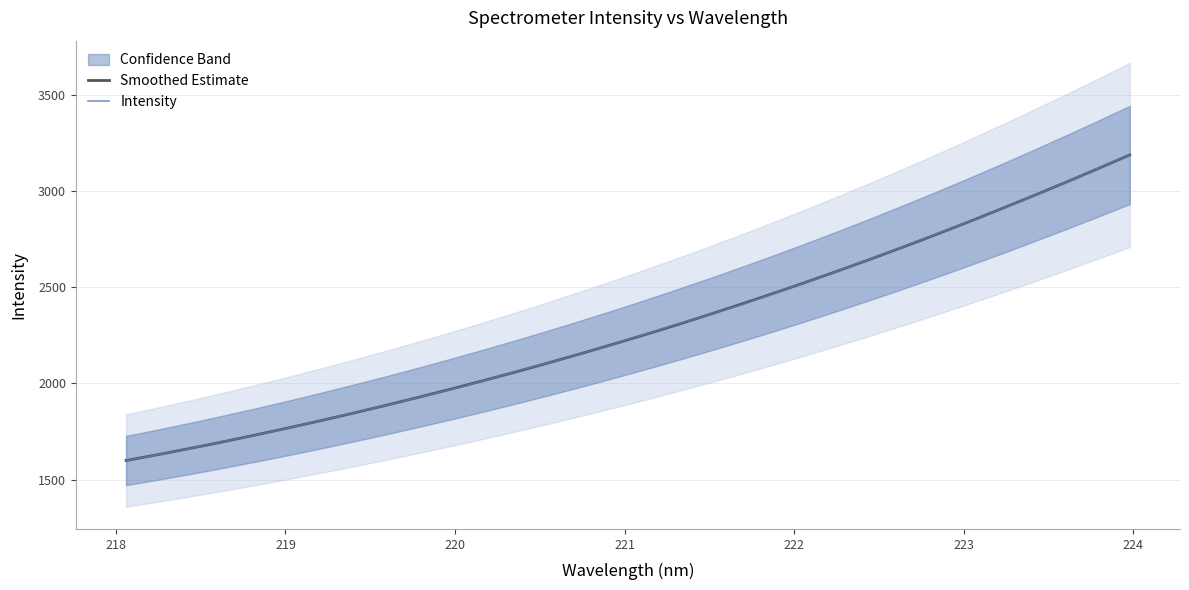

What is the minimum value for Intensity?

1599.9